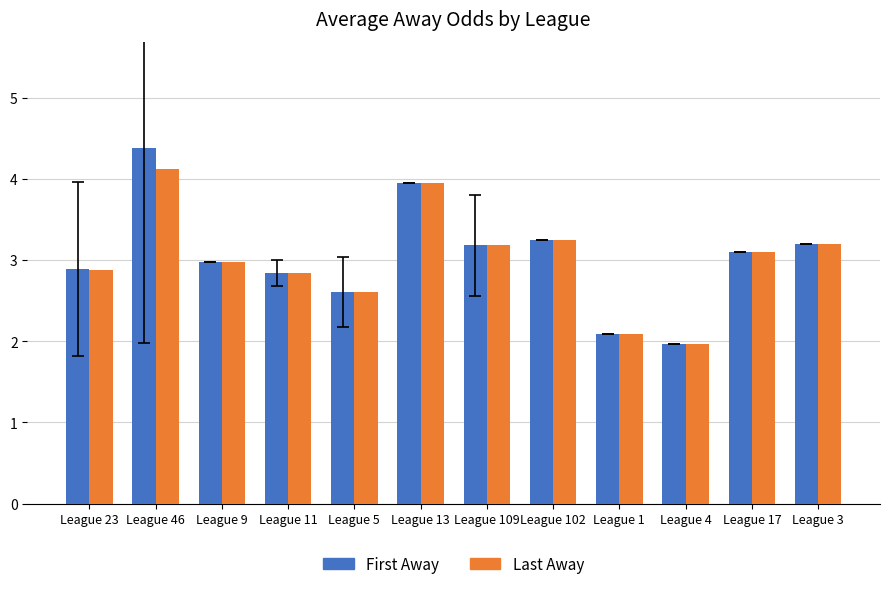

Are the bars horizontal?

No